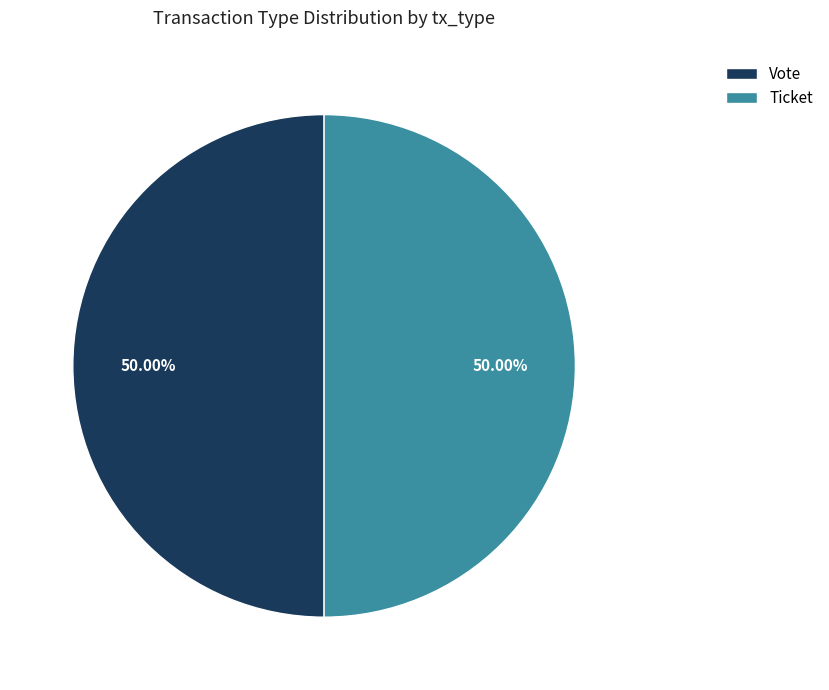

What is the ratio of the value at Vote to the value at Ticket?

1.0